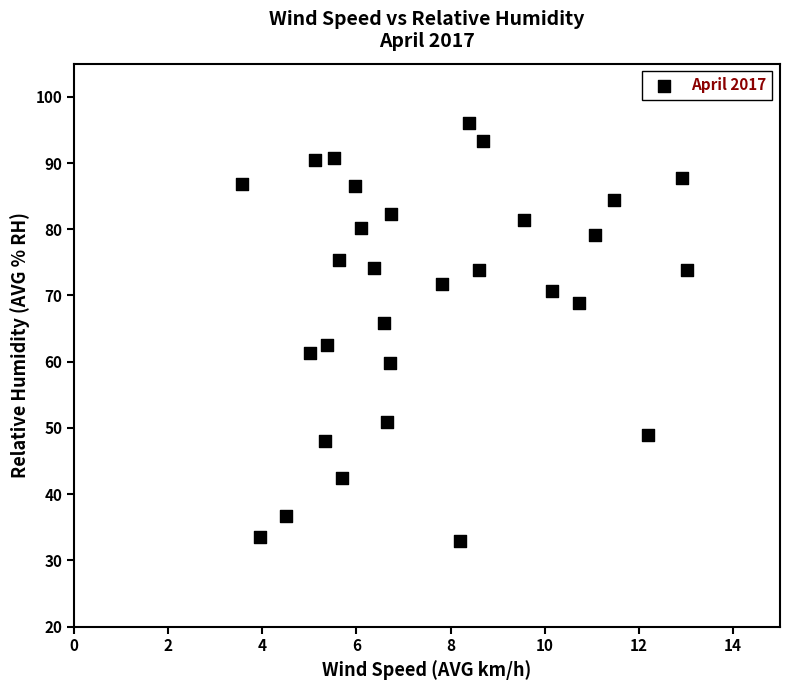

What is the range of X values (max minus min)?

9.5